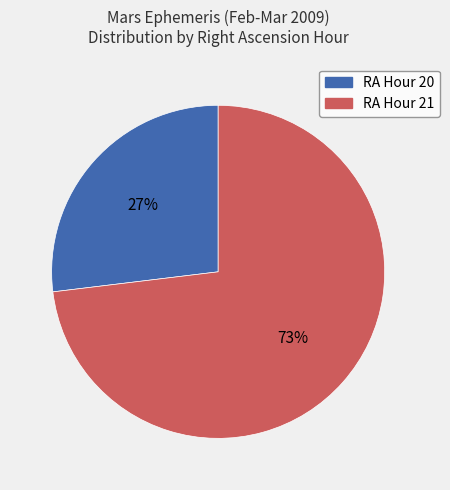

Count the number of slices in the pie.

2